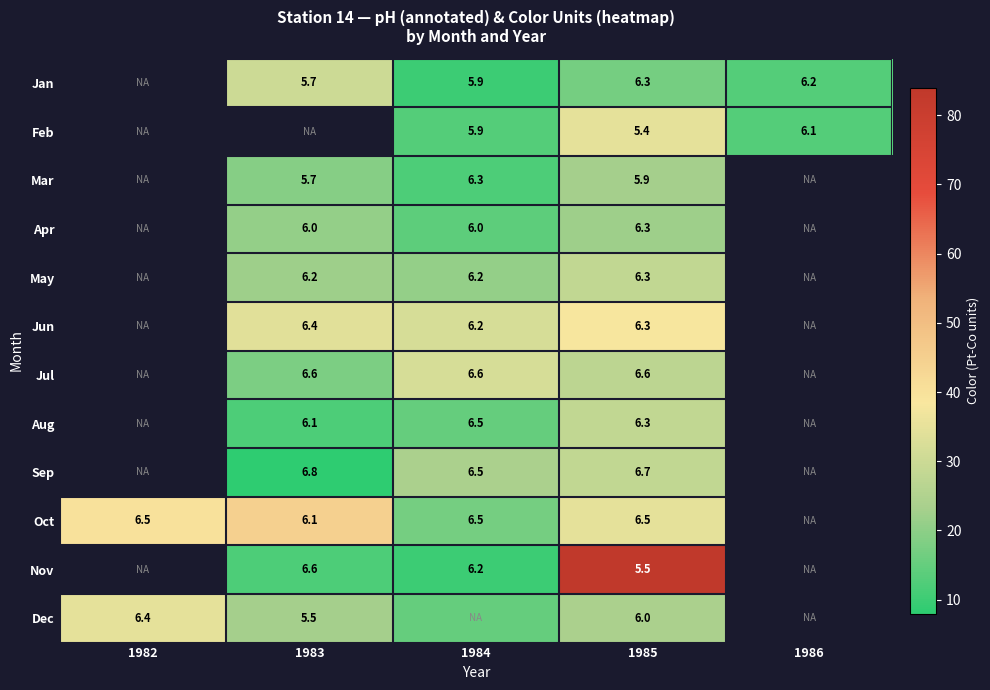

What is the maximum value shown in the chart?

84.0